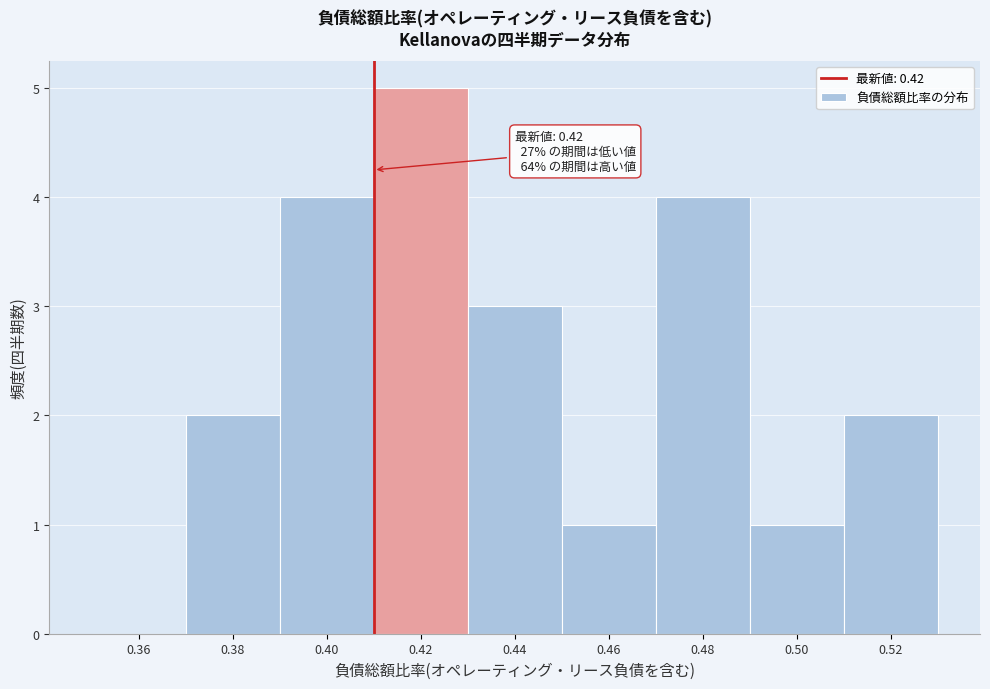

Reading left to right, list all the values displayed in this chart.

0.36=0	0.38=2	0.40=4	0.42=5	0.44=3	0.46=1	0.48=4	0.50=1	0.52=2